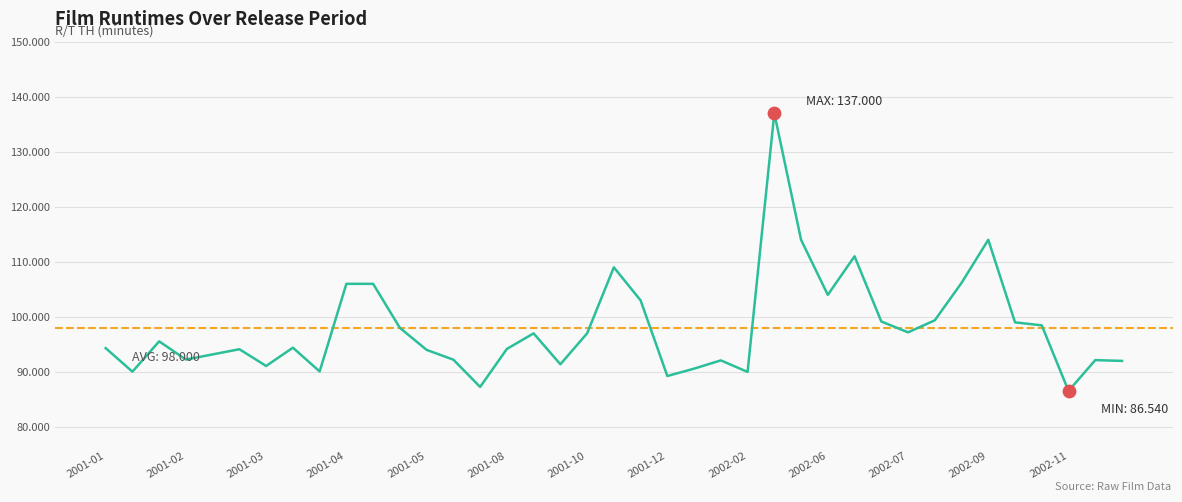

What is the difference between the maximum and minimum values?

50.5